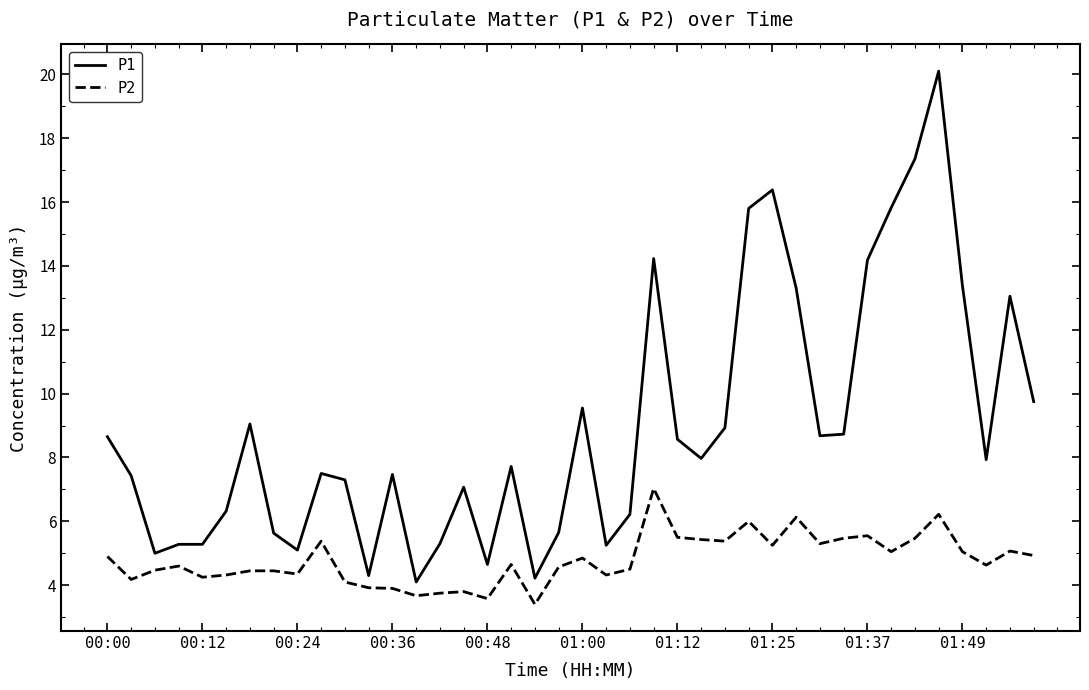

Which series has the largest total across all categories?

P1